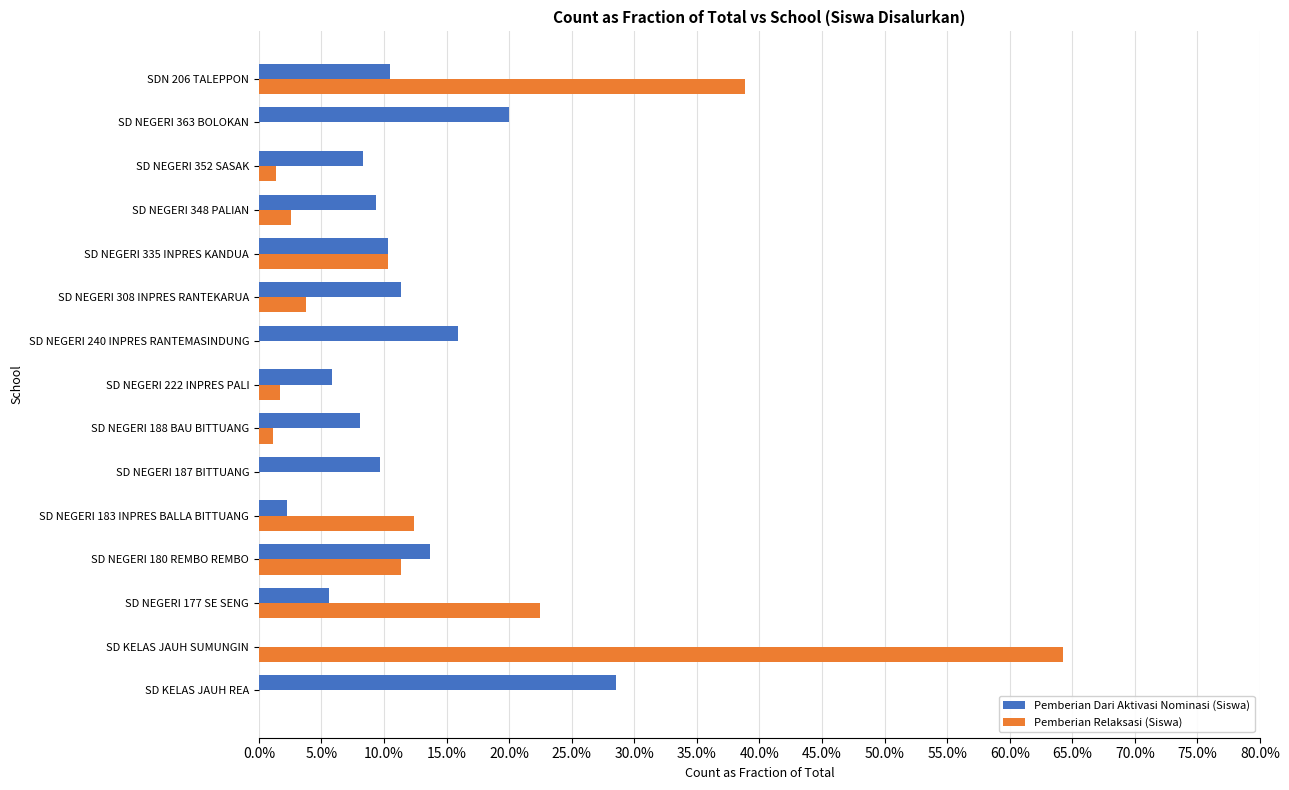

What are all the series names shown in the legend?

Pemberian Dari Aktivasi Nominasi (Siswa), Pemberian Relaksasi (Siswa)